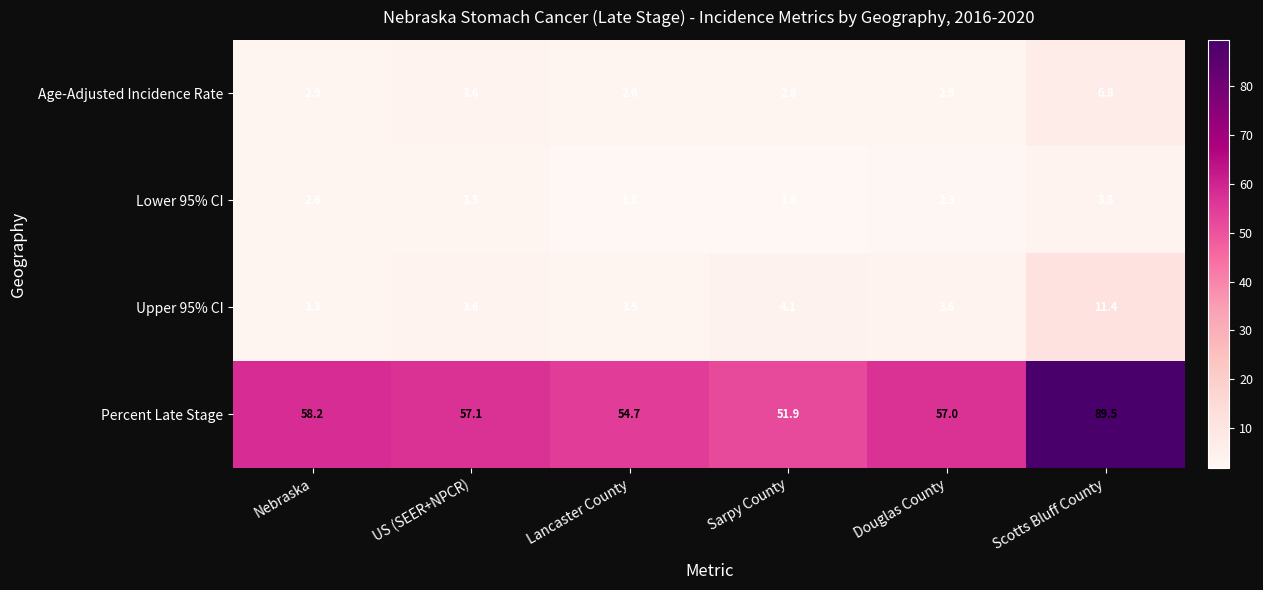

How many data points in Percent Late Stage are less than 57?

2